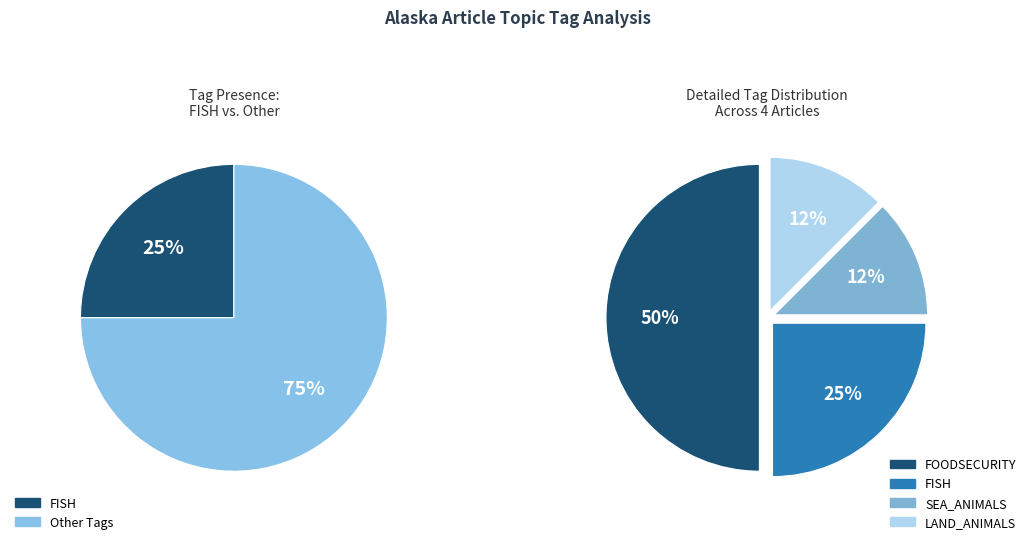

How many segments does this pie chart have?

4